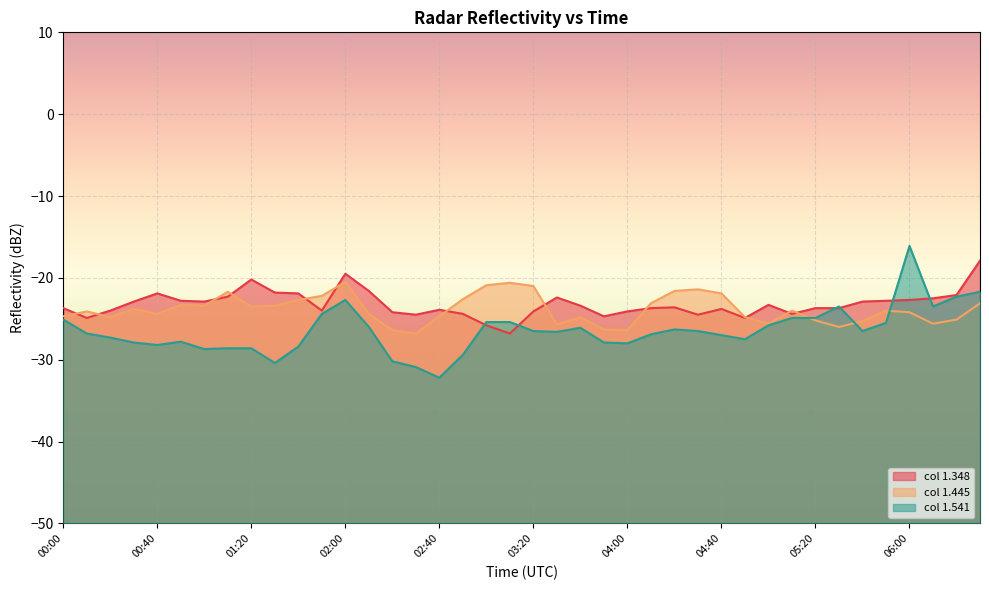

What is the spread (max minus min) of values at 03:20?

5.5